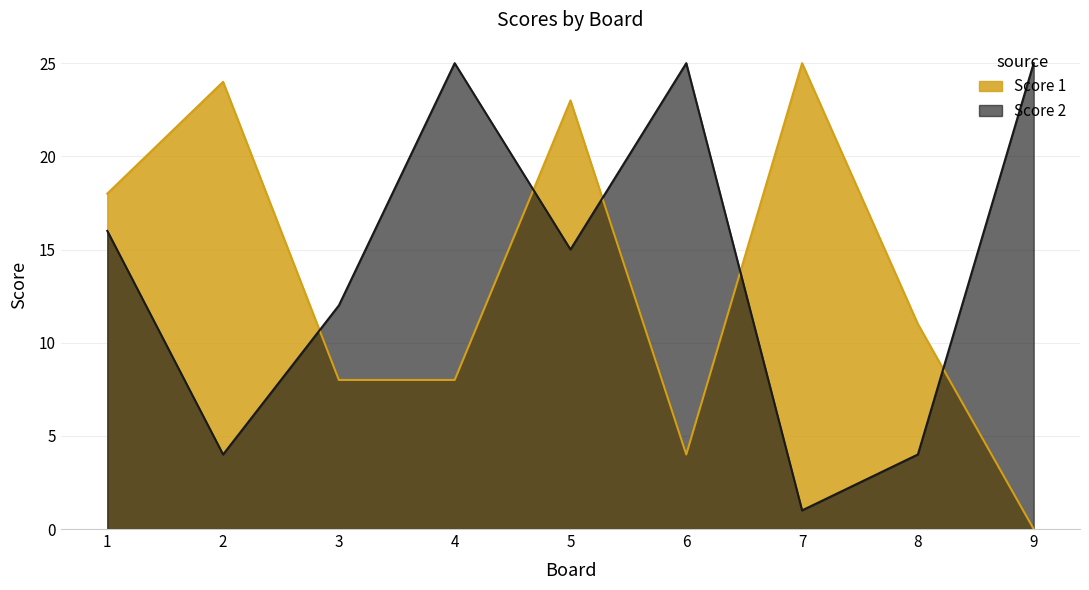

Which series has the largest range (max minus min)?

Score 1